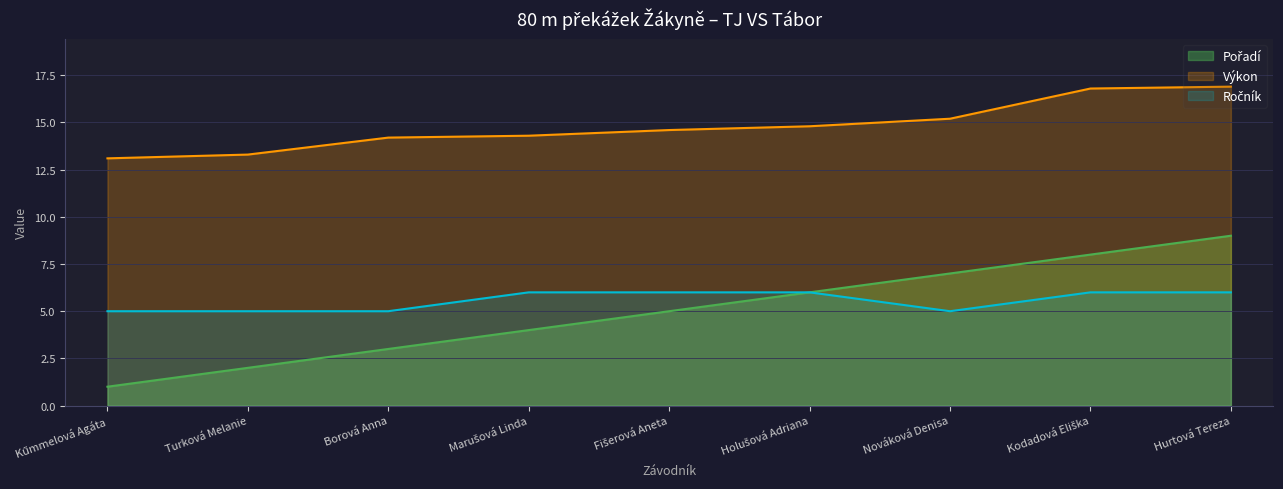

At which category does Ročník reach its first local valley?

Nováková Denisa